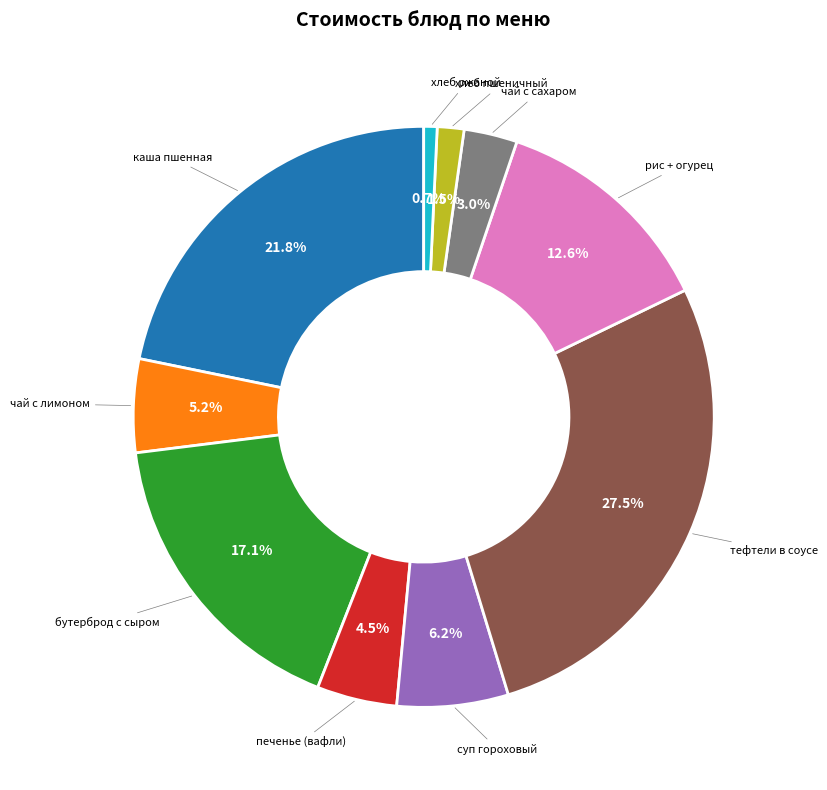

Is there a majority slice in this chart?

No